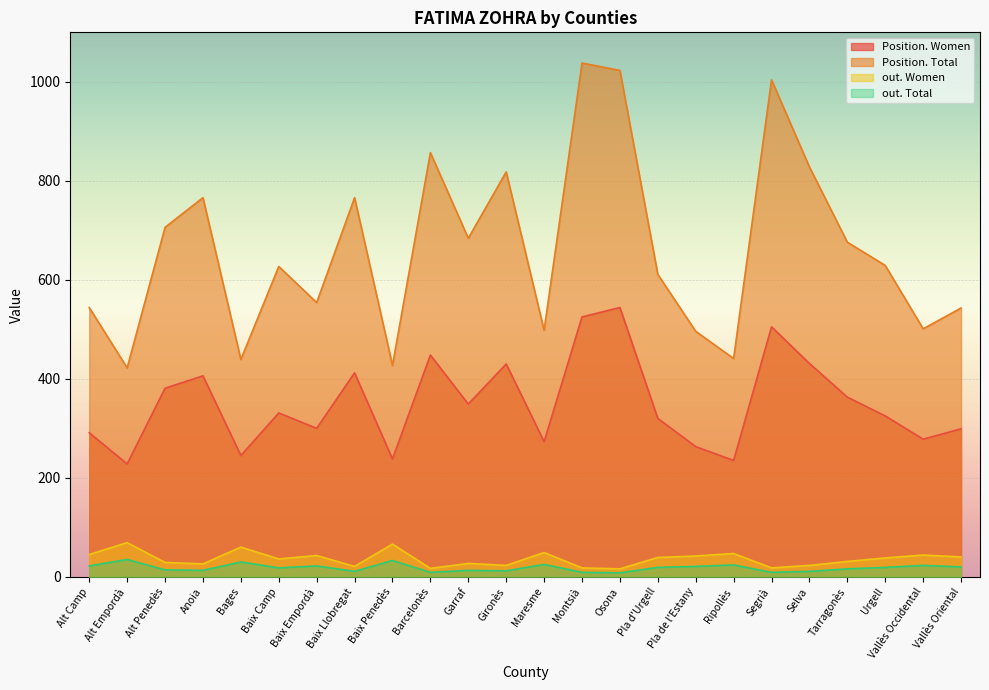

In out. Total, how many points are lower than both neighbors (excluding endpoints)?

7